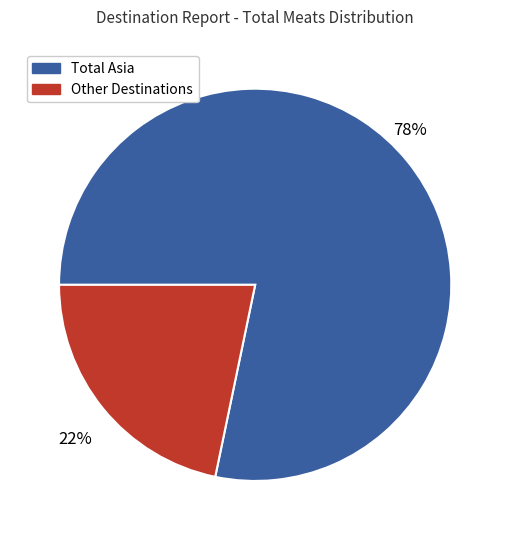

How many segments does this pie chart have?

2